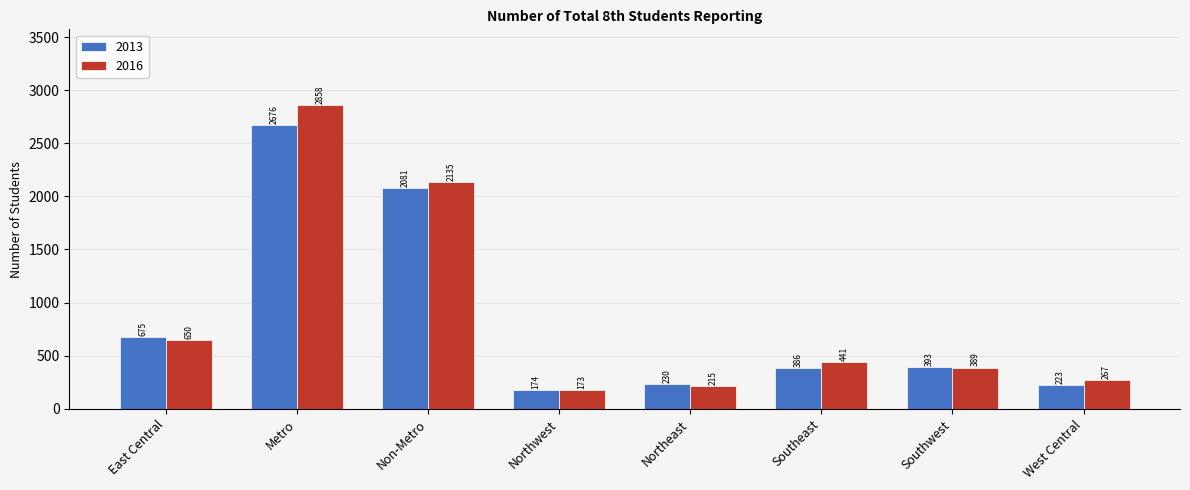

What is the sum of the 2013 values at Metro and East Central?

3351